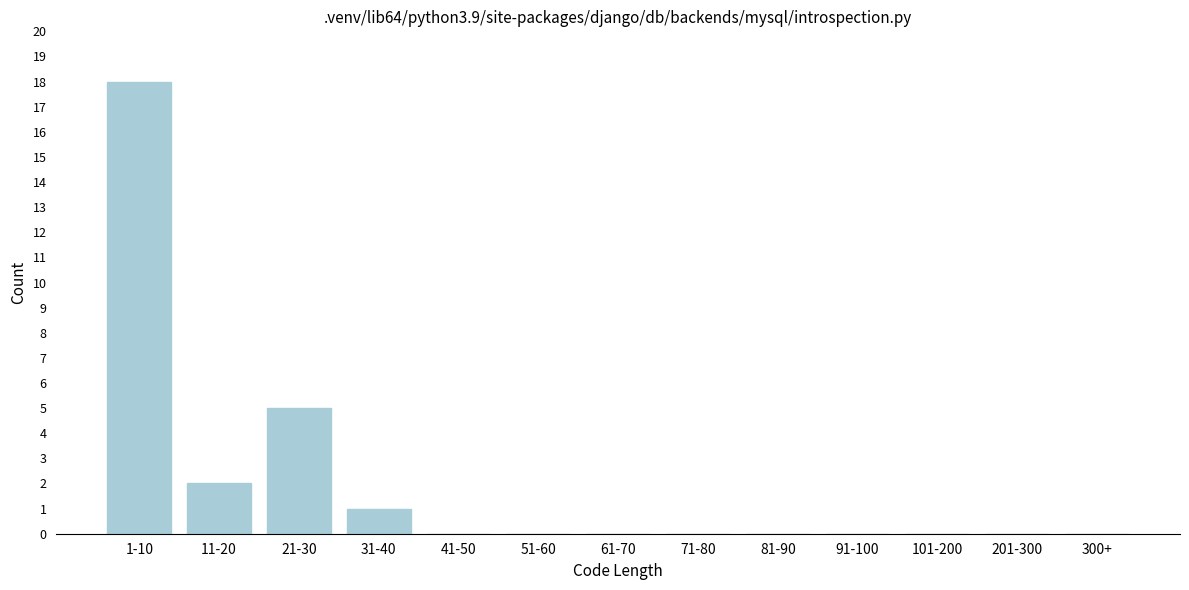

Reading right to left, list all the values displayed in this chart.

300+=0	201-300=0	101-200=0	91-100=0	81-90=0	71-80=0	61-70=0	51-60=0	41-50=0	31-40=1	21-30=5	11-20=2	1-10=18